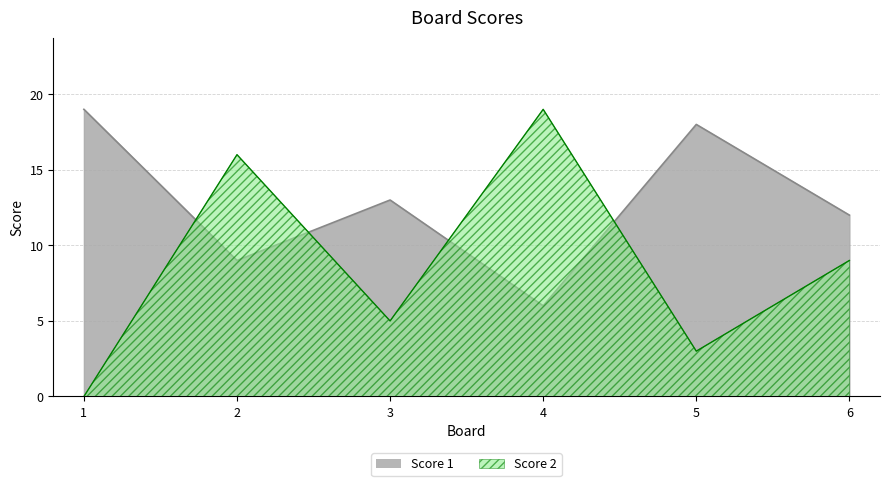

How many lines are shown in the chart?

2